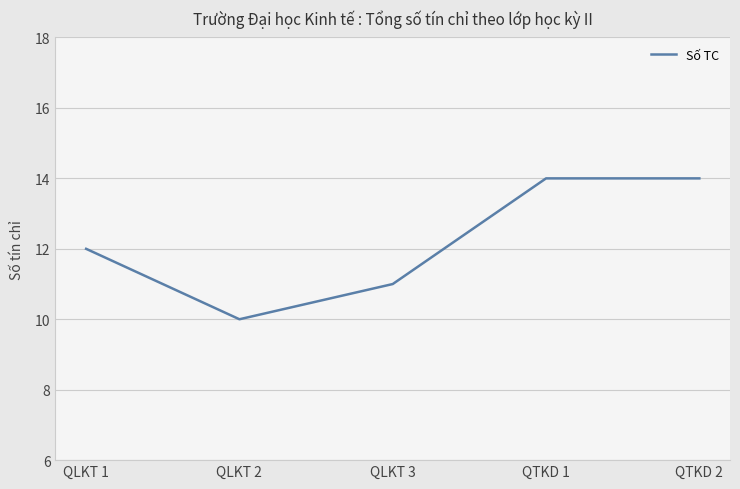

How many lines are shown in the chart?

1